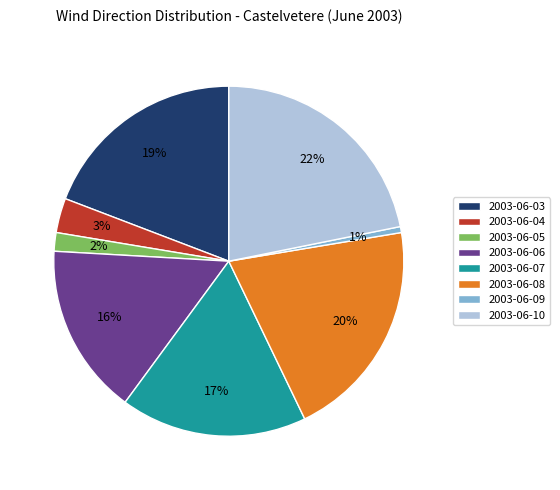

Is it true that 2003-06-04 is 3% of the pie?

True